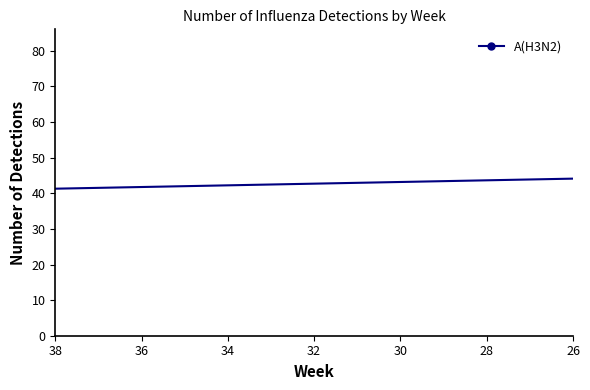

True or false: the data has more than 2 interior local peaks.

True